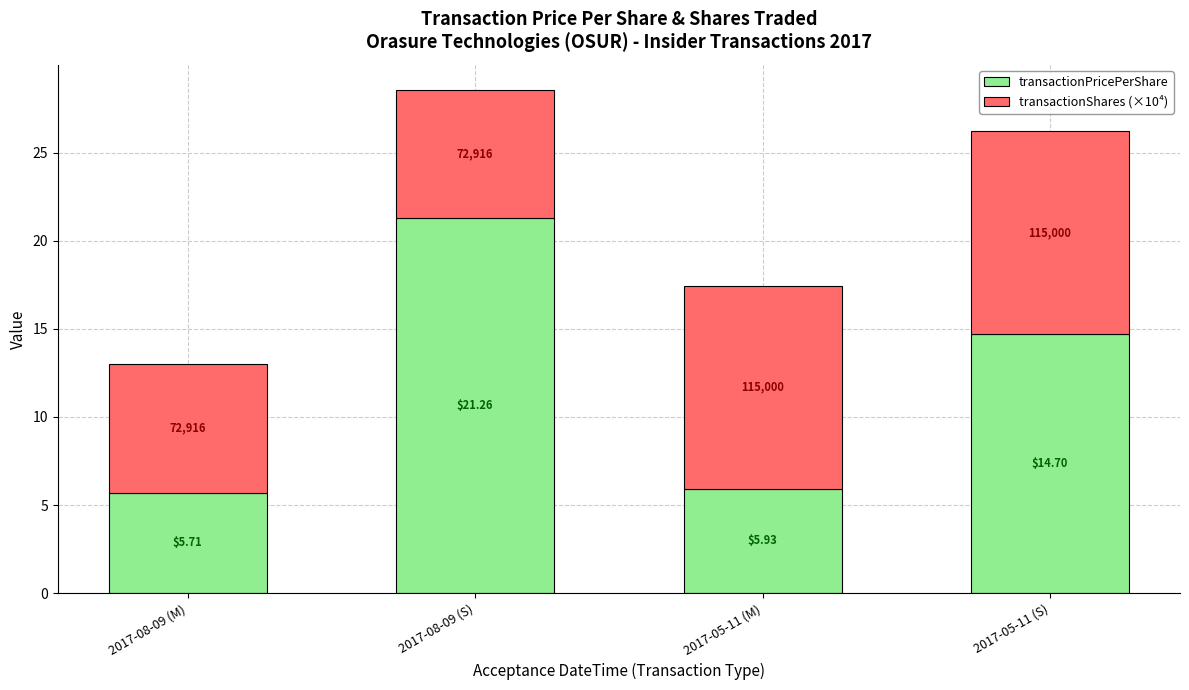

What is the sum of the transactionPricePerShare values at 2017-08-09 (S) and 2017-08-09 (M)?

27.0